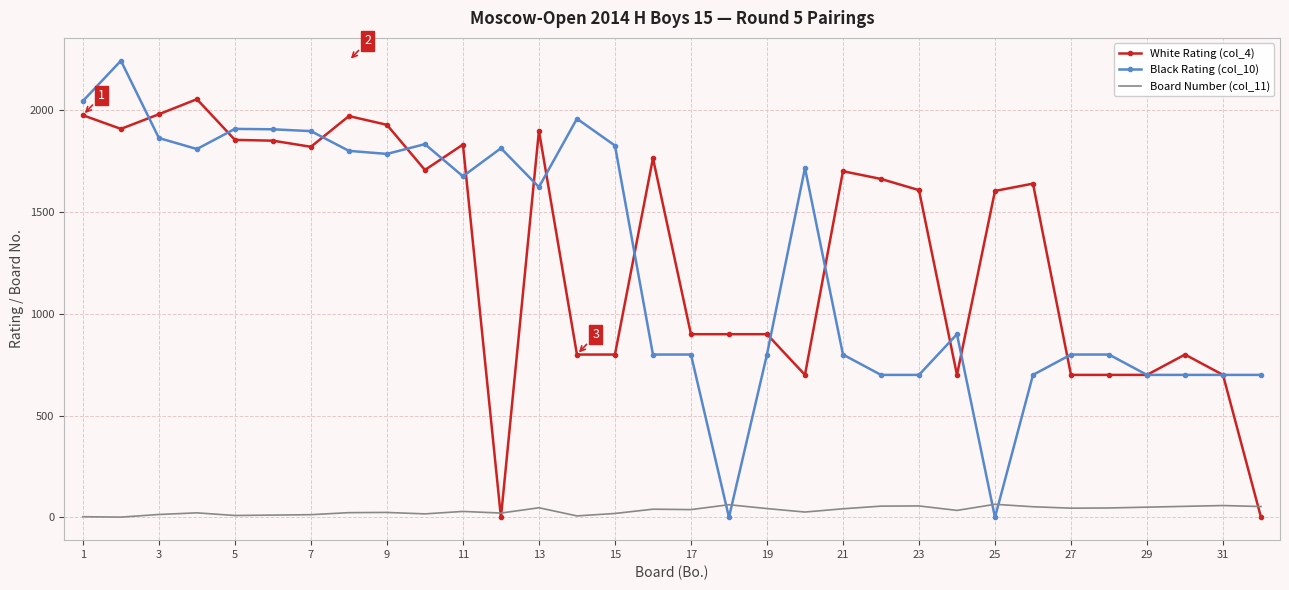

List the series in order of their peak value, lowest first.

Board Number (col_11), White Rating (col_4), Black Rating (col_10)